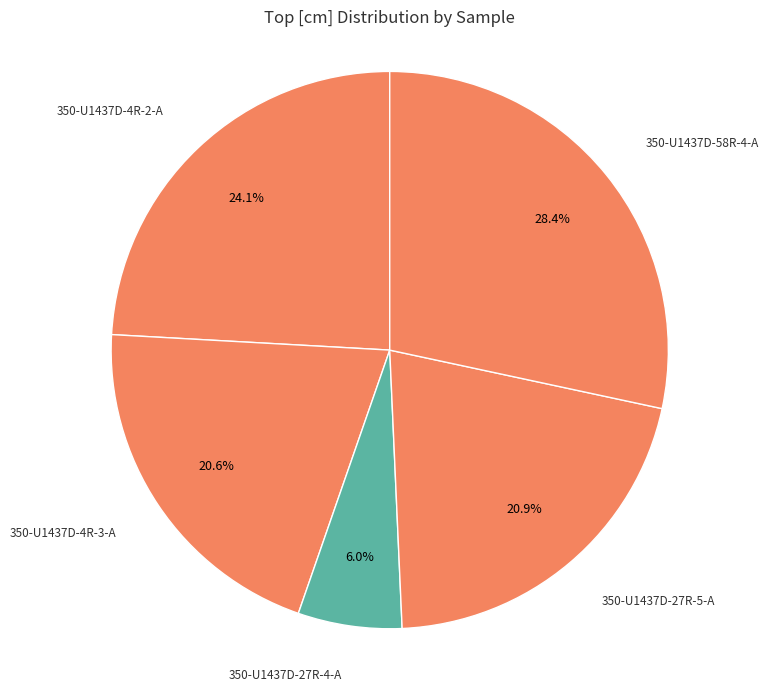

Count the number of slices in the pie.

5